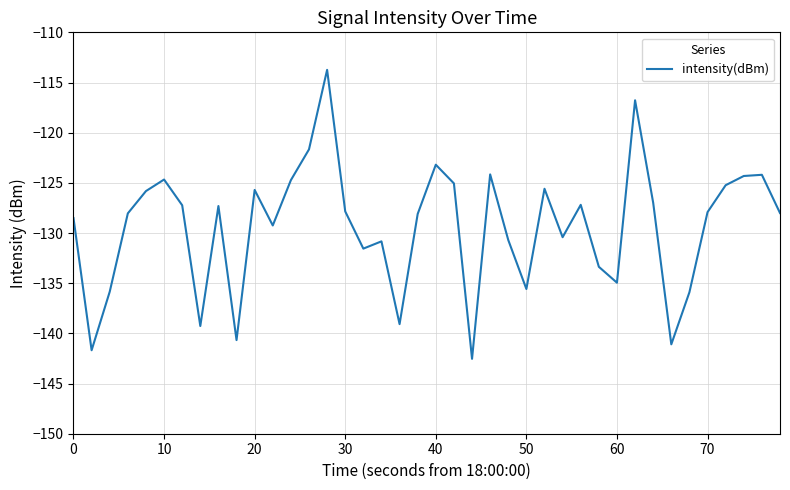

What is the minimum value shown in the chart?

-142.5